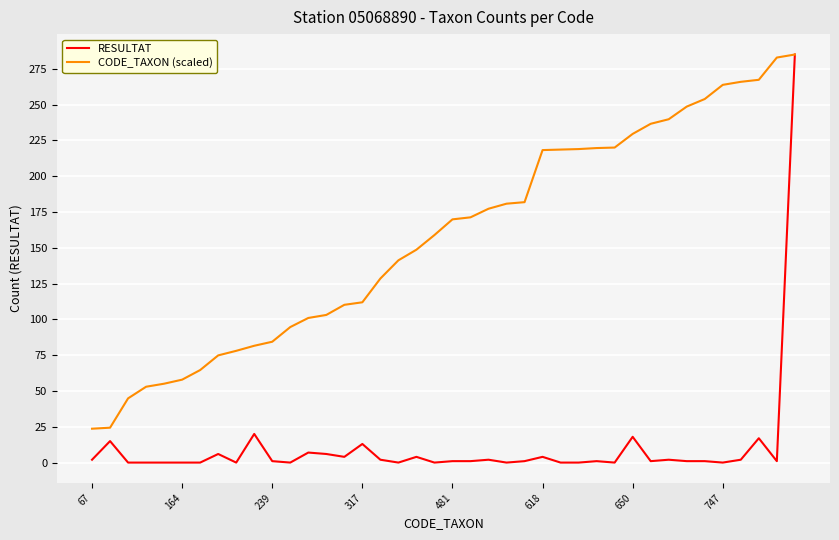

Which series has the largest total across all categories?

CODE_TAXON (scaled)